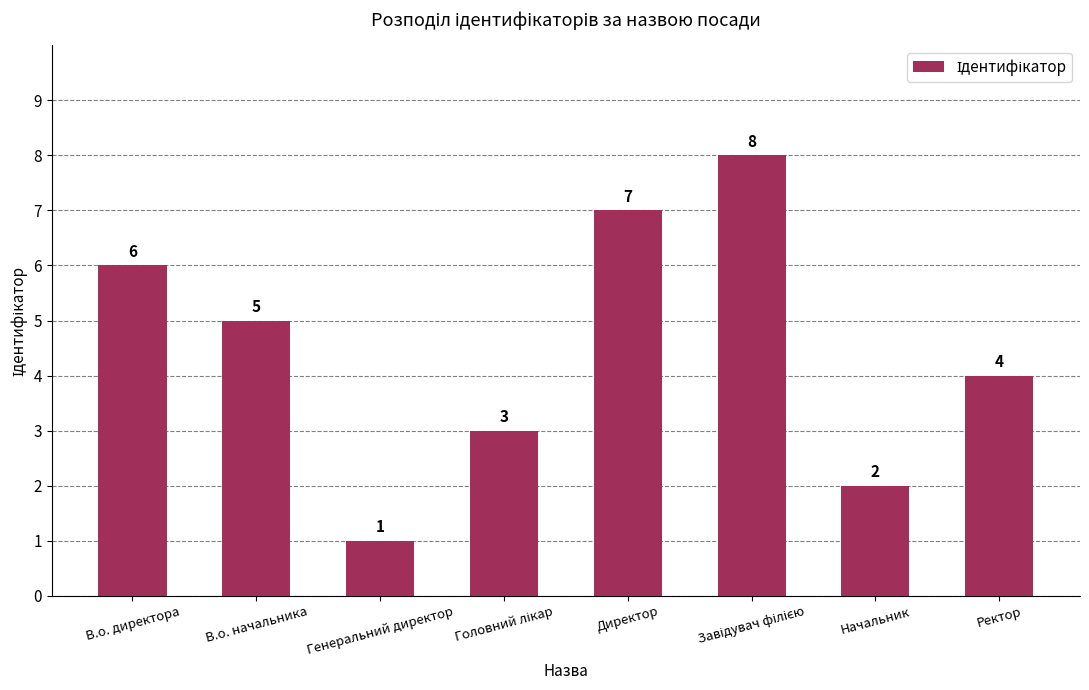

What is the value of the 4th bar from the left?

3